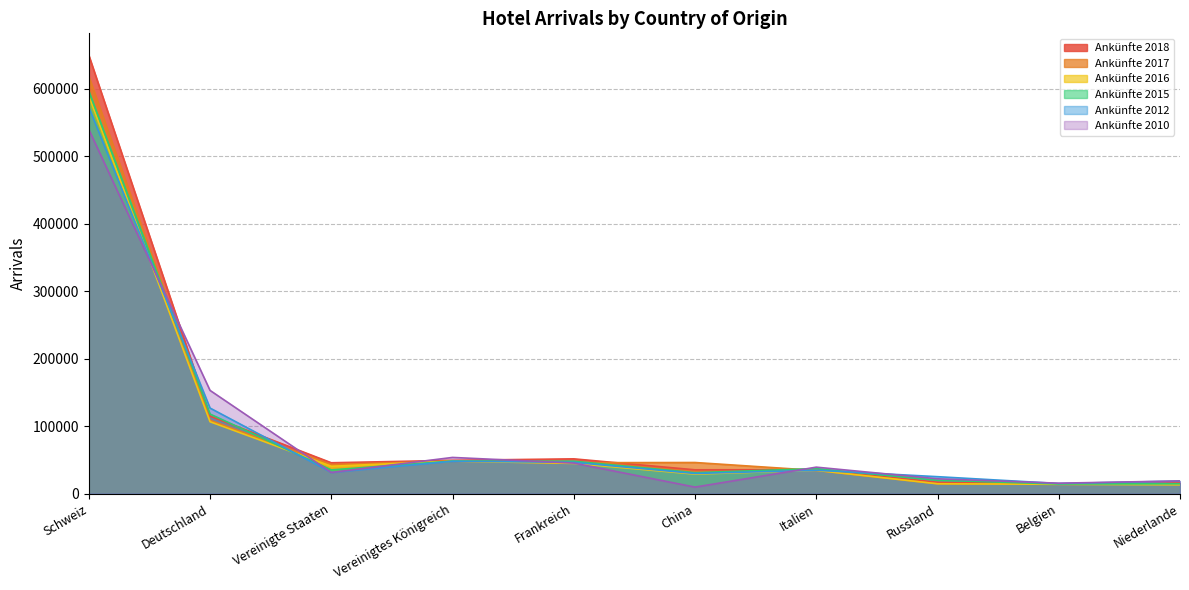

At which category is the sum across all series the highest?

Schweiz